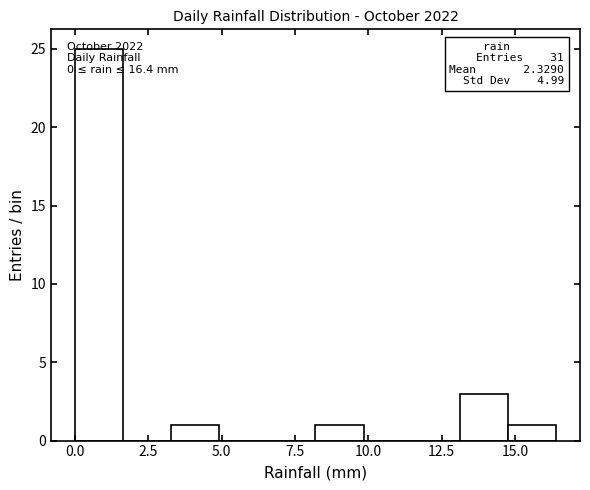

Read against the x-axis, roughly where is the centre of the tallest bar?

1.0